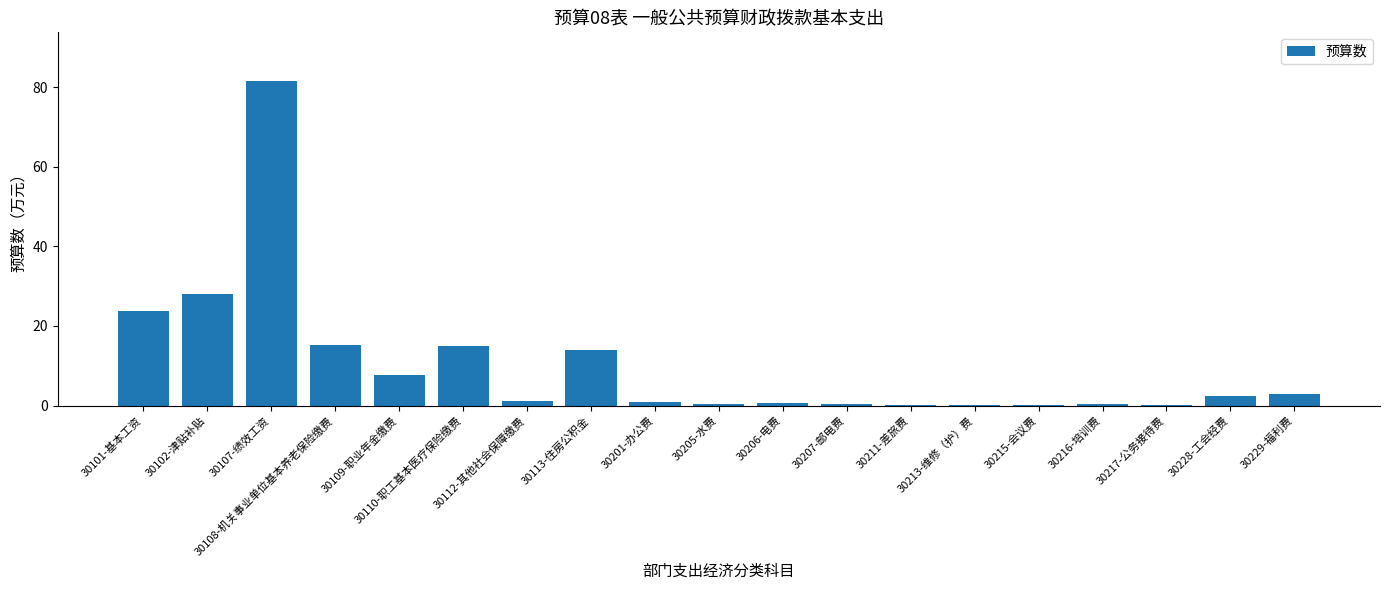

What is the sum of the values at 30113-住房公积金 and 30109-职业年金缴费?

21.6